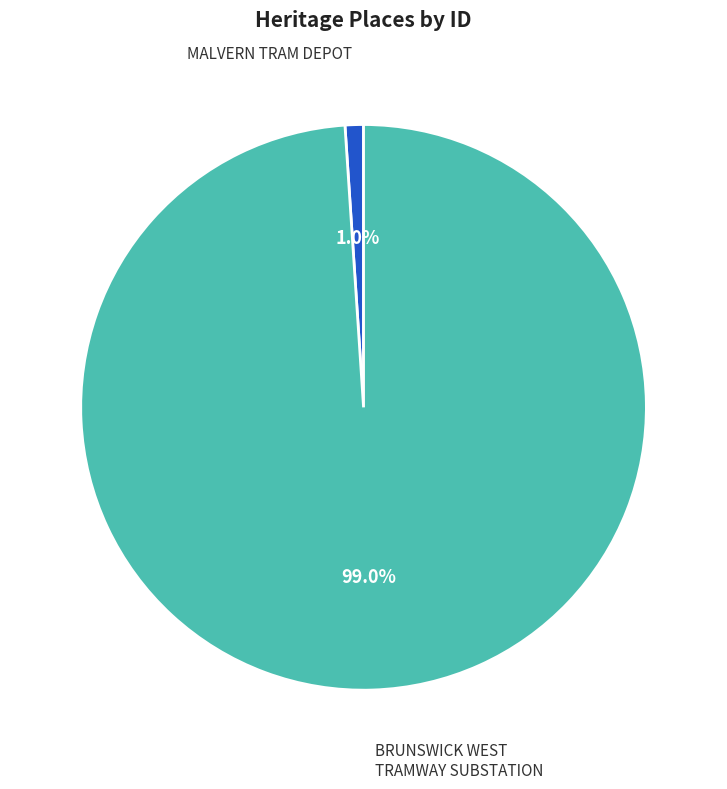

What percentage is NOT represented by MALVERN TRAM DEPOT?

99.0%